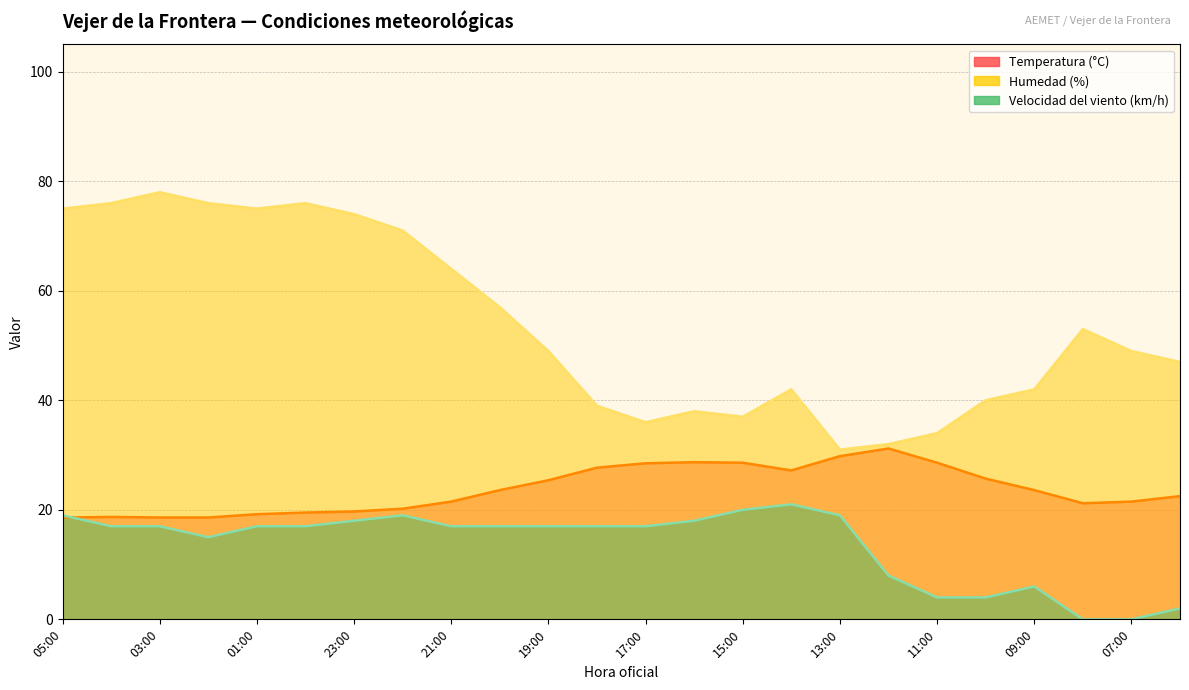

At which label does Temperatura (°C) first exceed 23?

20:00